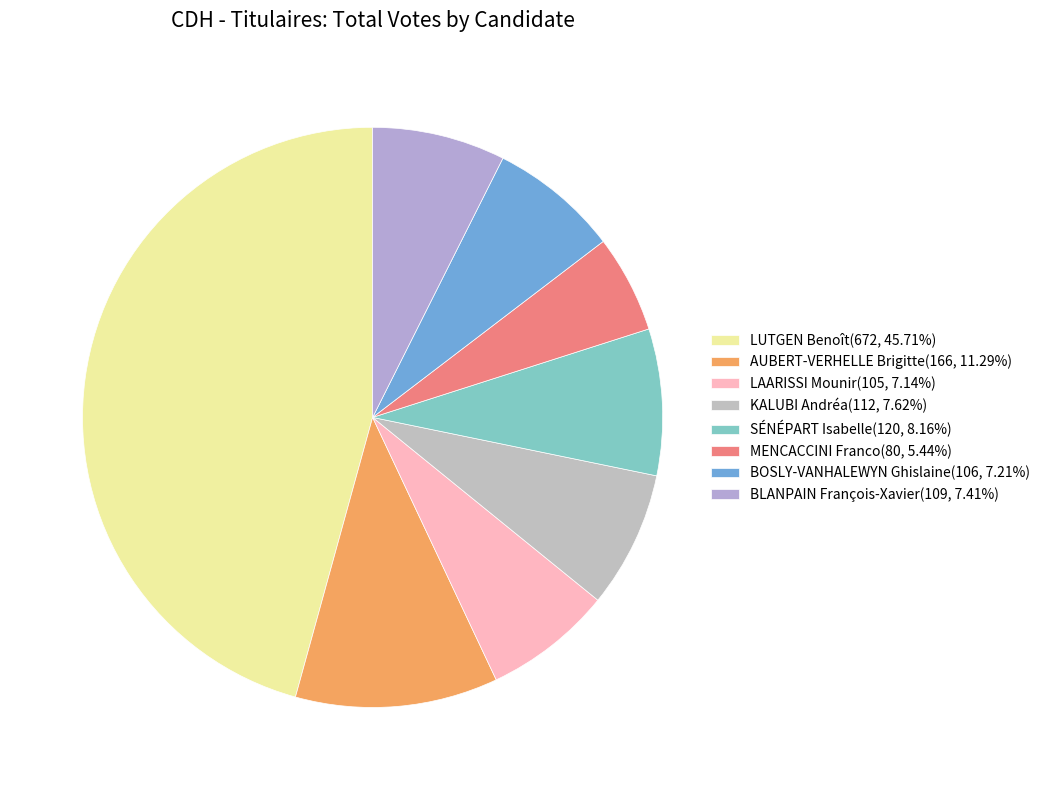

Is SÉNÉPART Isabelle the majority of the pie?

No